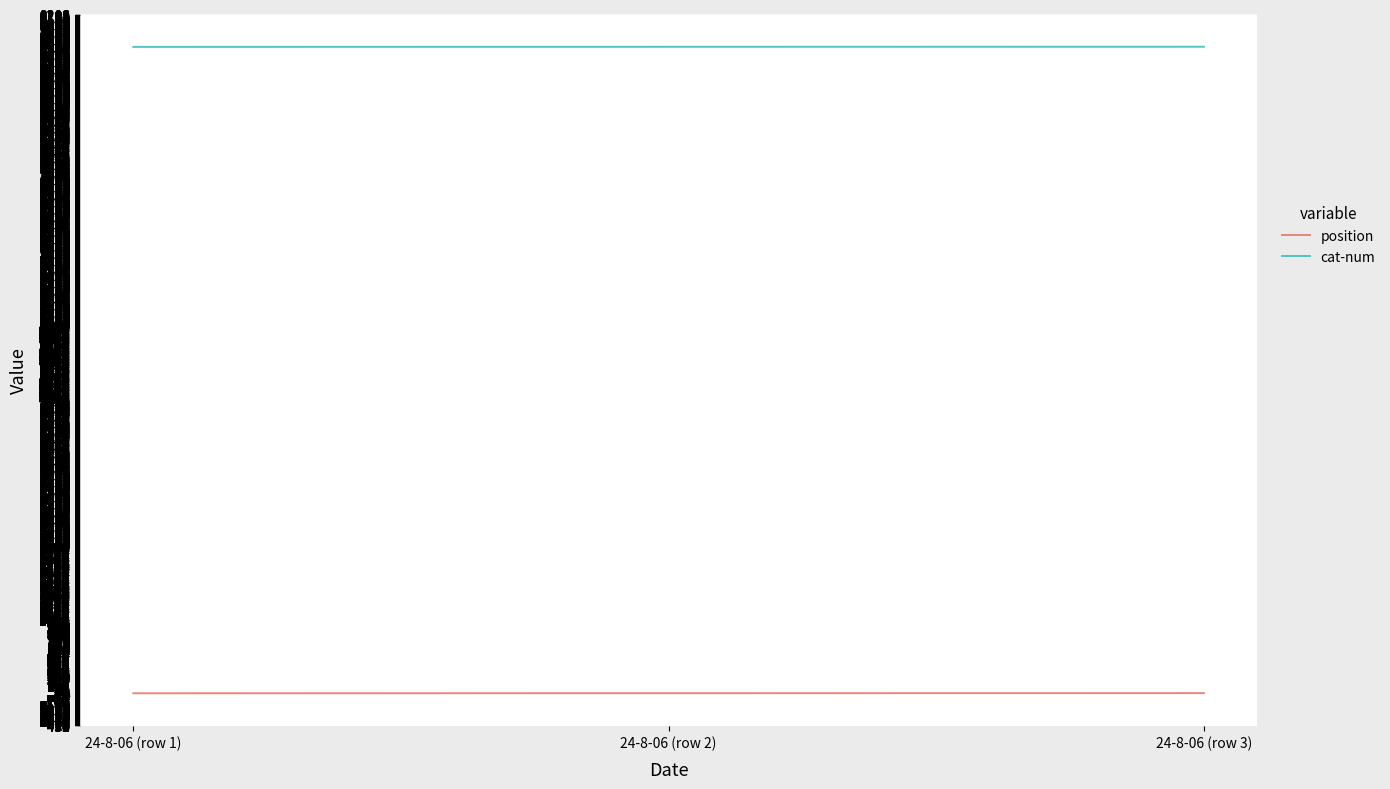

What position from the right is 24-8-06 (row 3)?

1